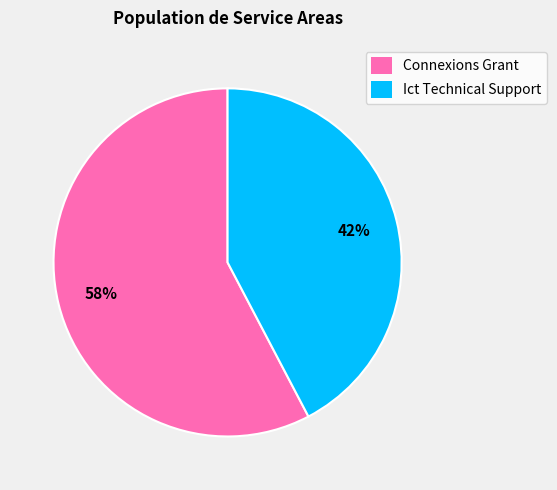

To the nearest percent, what is the combined percentage of Connexions Grant and Ict Technical Support?

100%